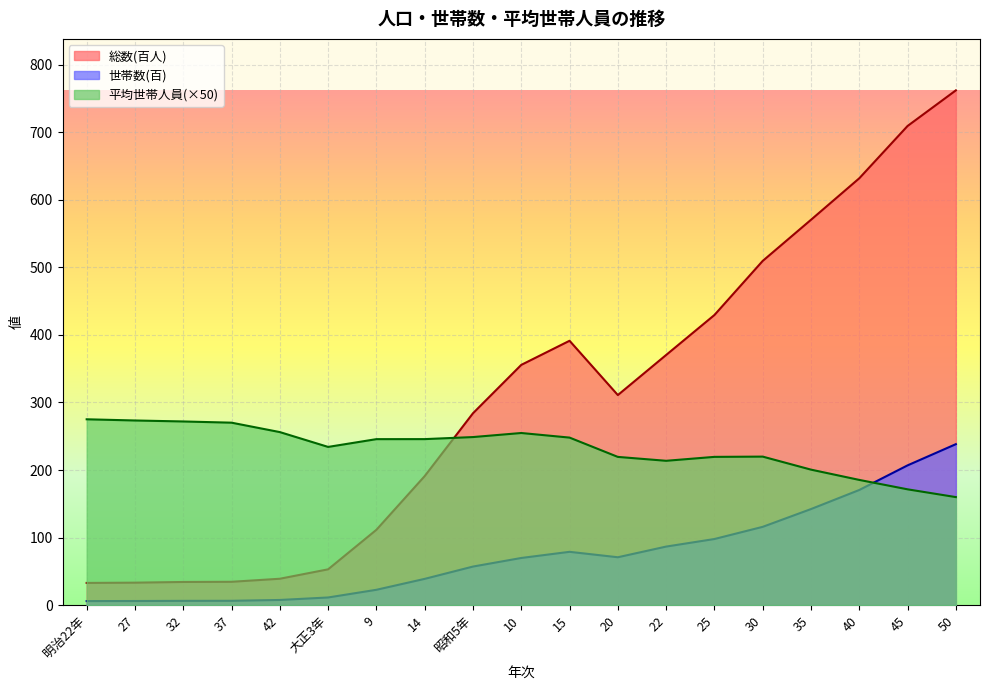

The 世帯数(百) series shows 67.2 at 30. True or false?

False